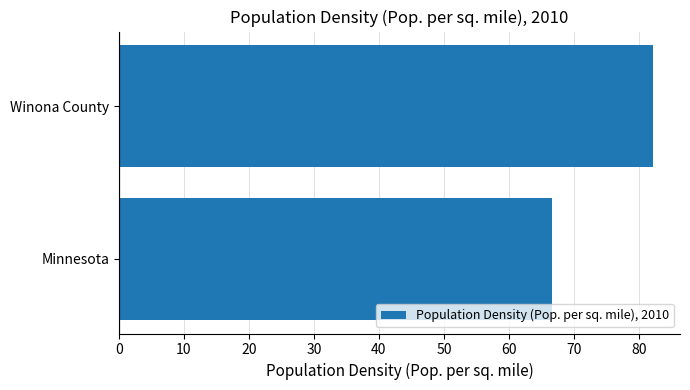

What is the ratio of the value at Minnesota to the value at Winona County?

0.8